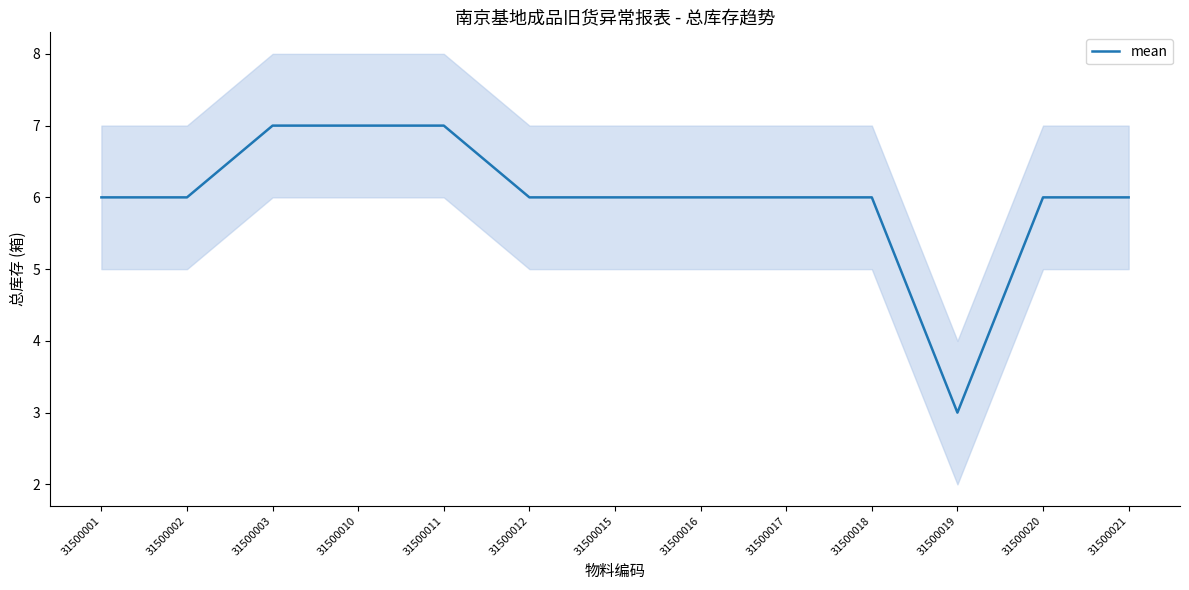

How many lines are shown in the chart?

1